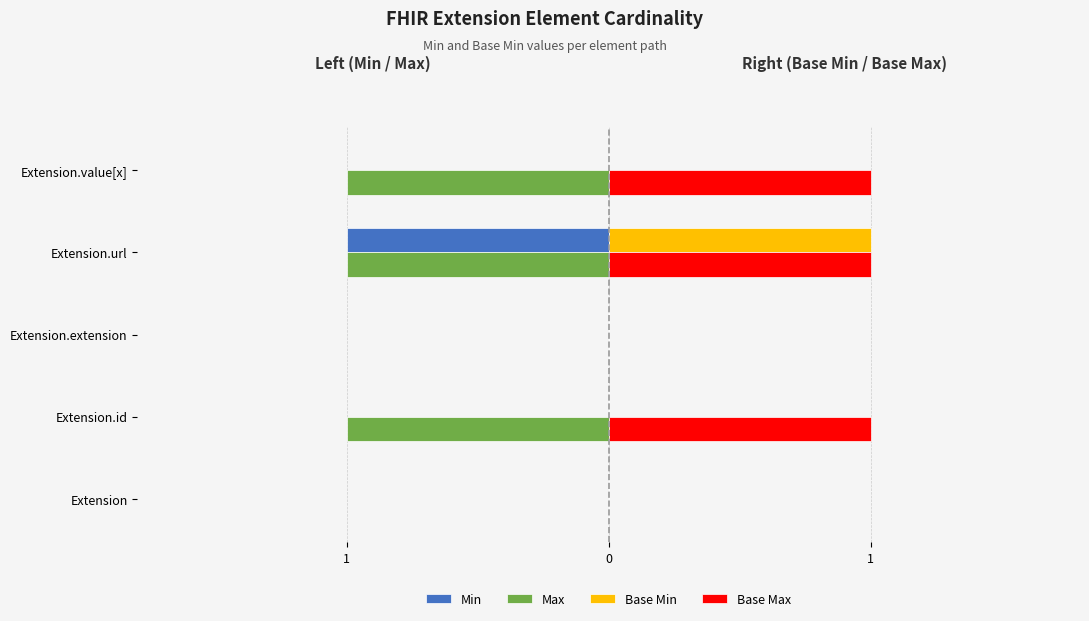

List the series in order of their peak value, highest first.

Base Min, Base Max, Min, Max